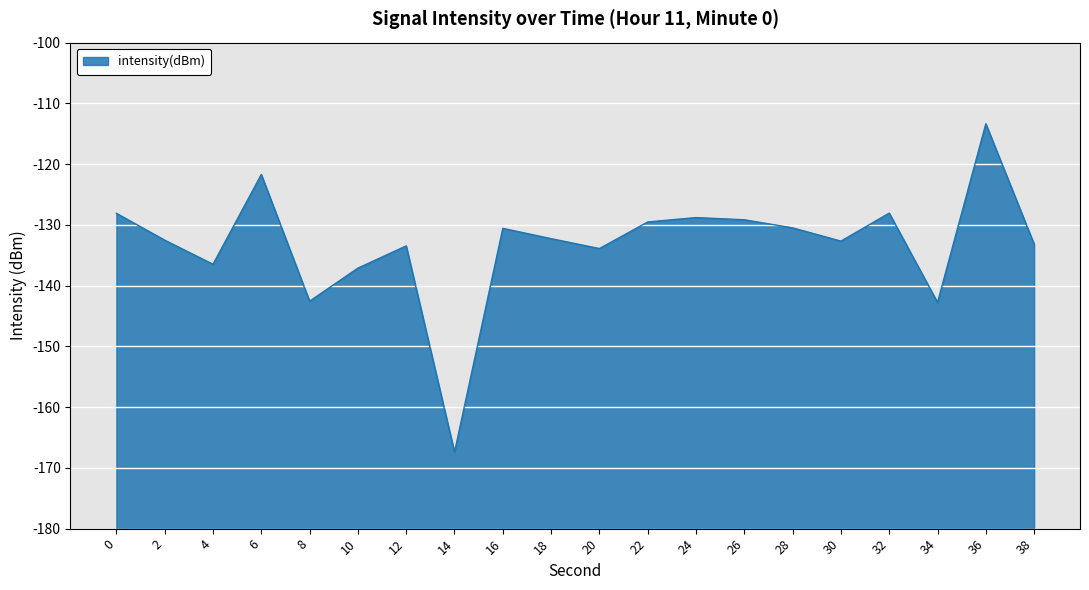

How many lines are shown in the chart?

1